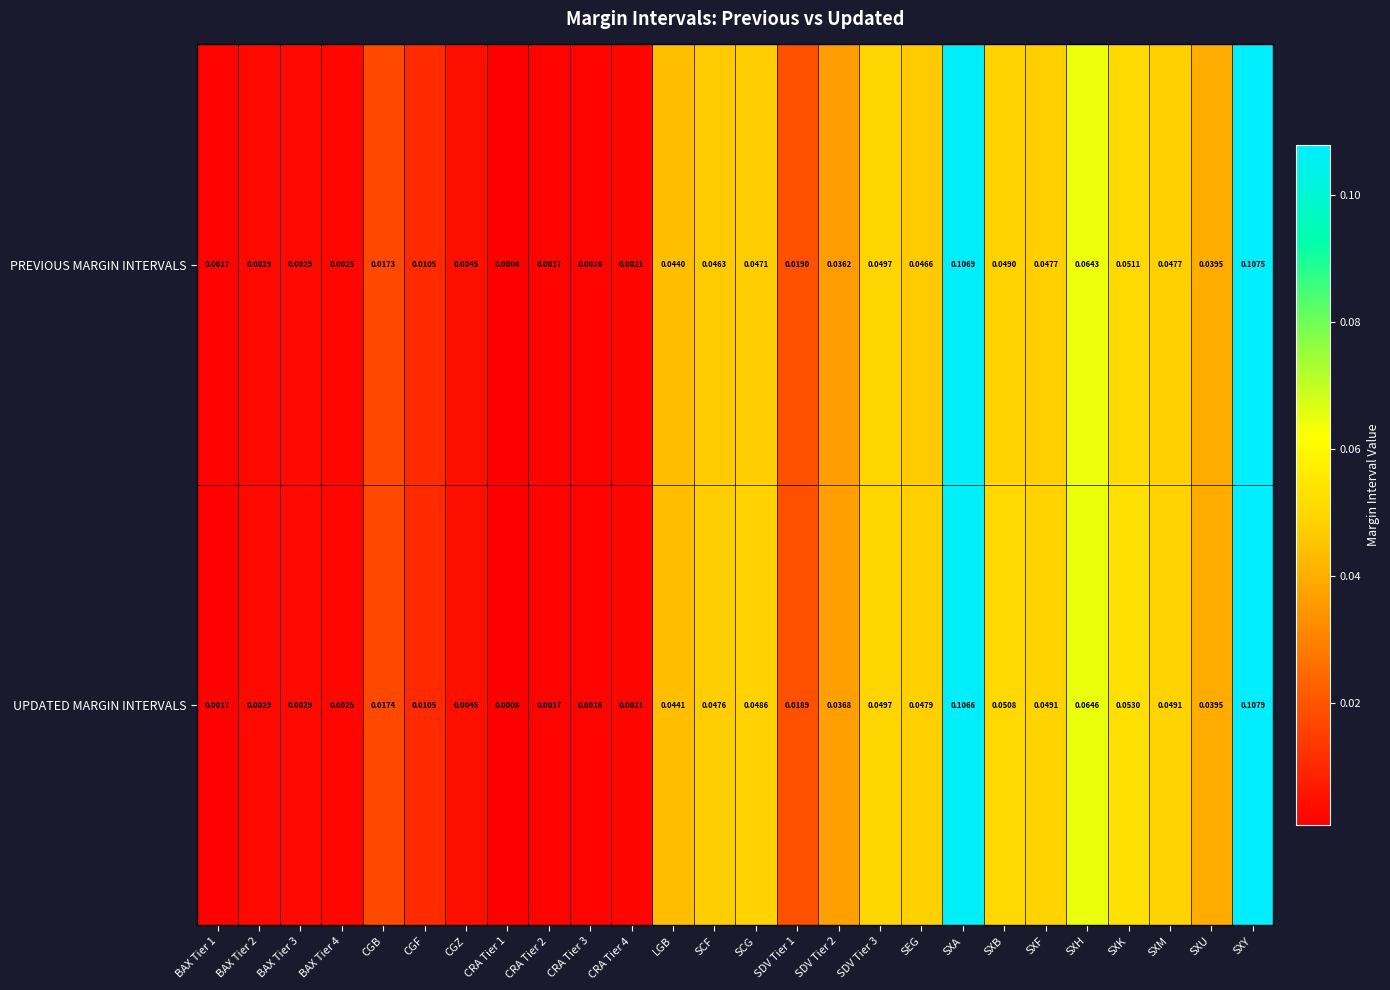

Which series has the largest total across all categories?

UPDATED MARGIN INTERVALS